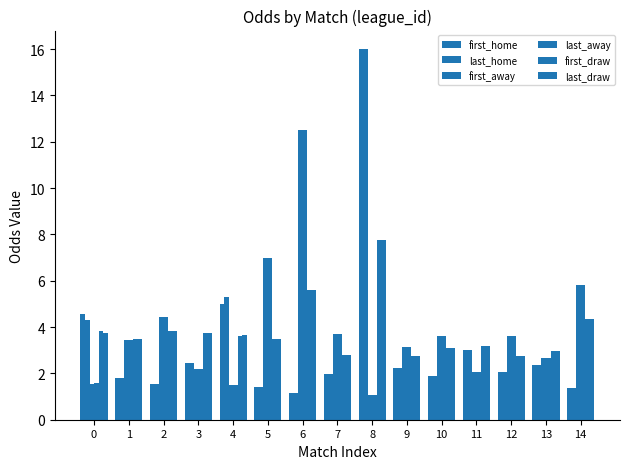

The value of first_home at 11 is 4.2. True or false?

False